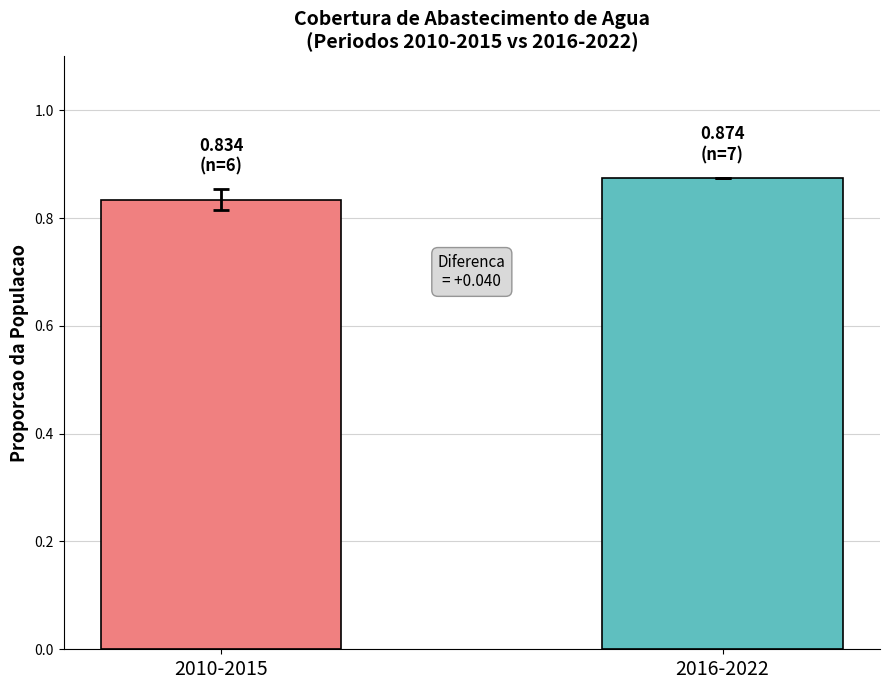

How many data points does each series have?

1